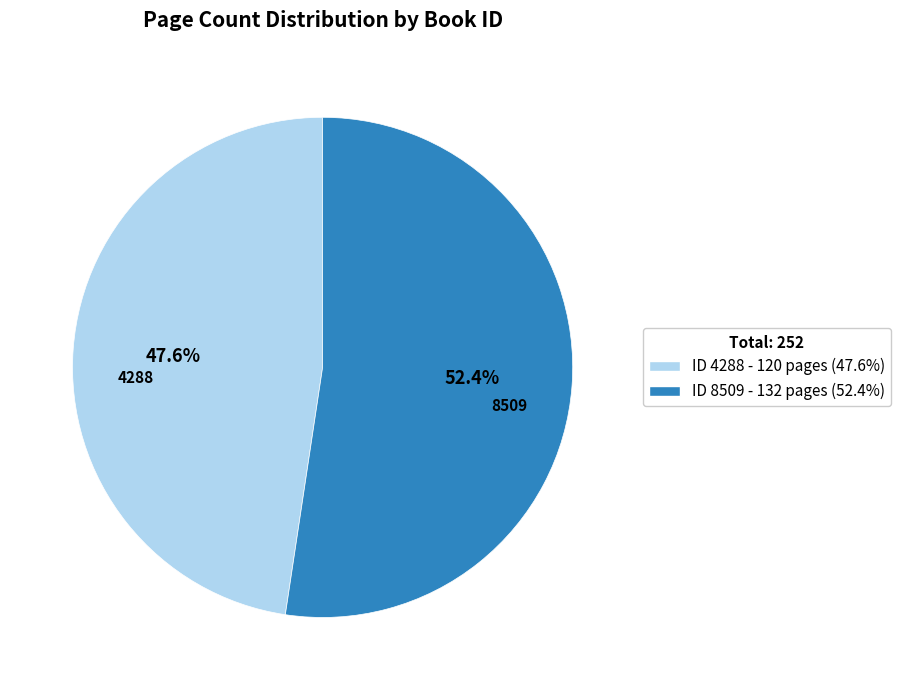

Is there any slice that represents more than half of the pie?

Yes